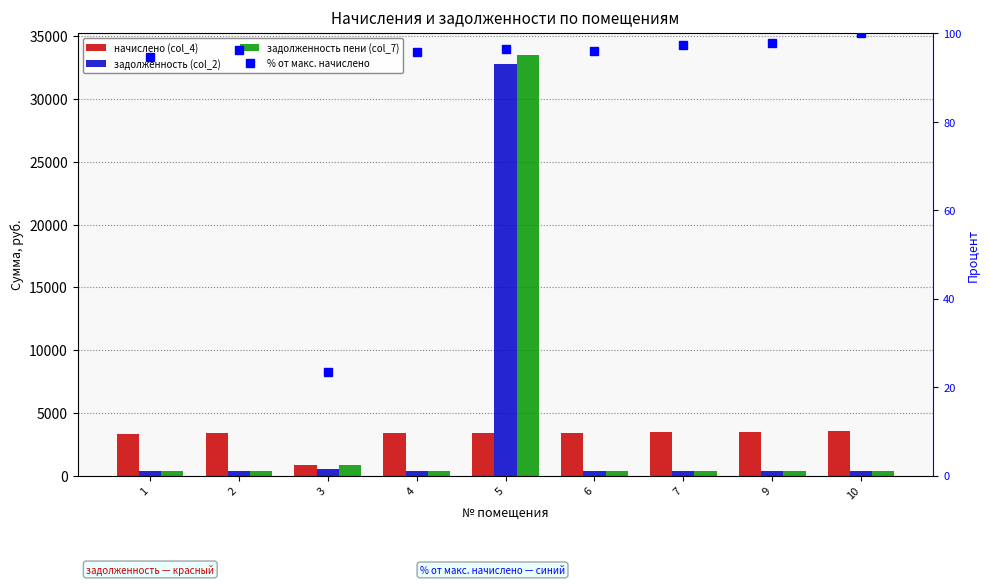

Which series has the largest total across all categories?

задолженность пени (col_7)